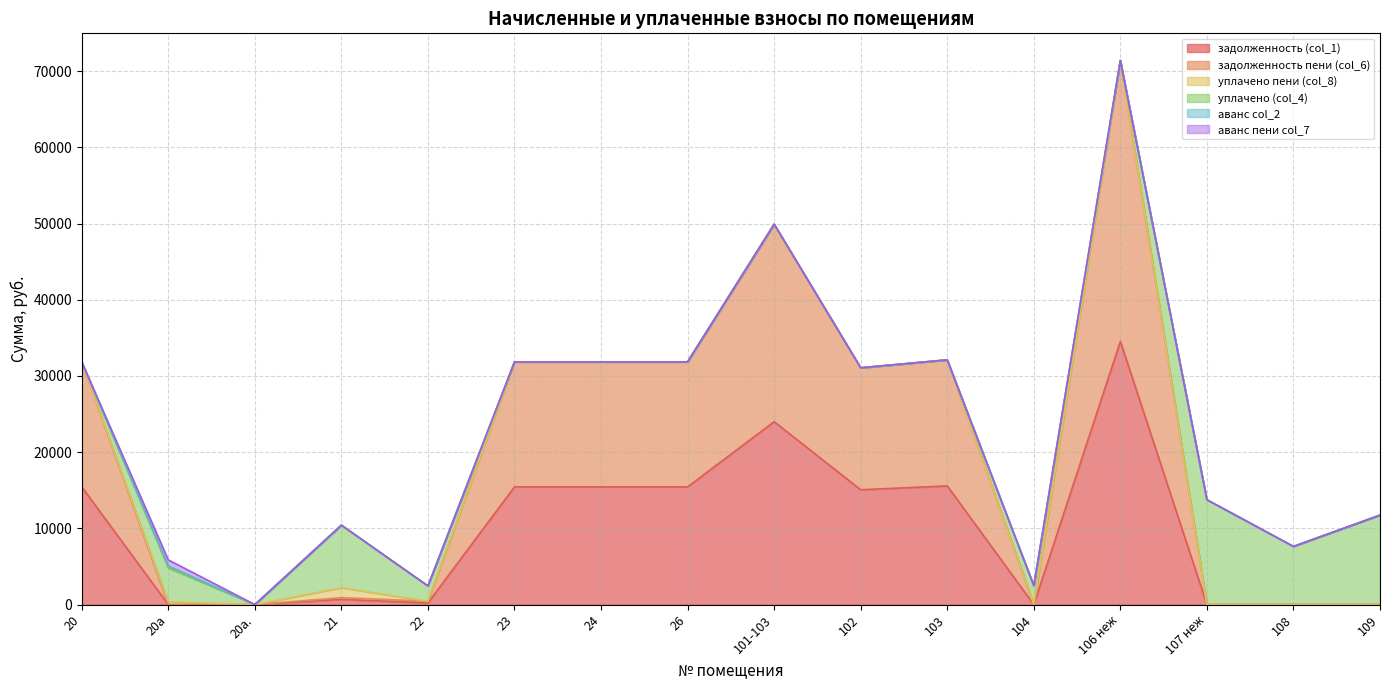

What is the total value across all series at 107 неж?

13755.9